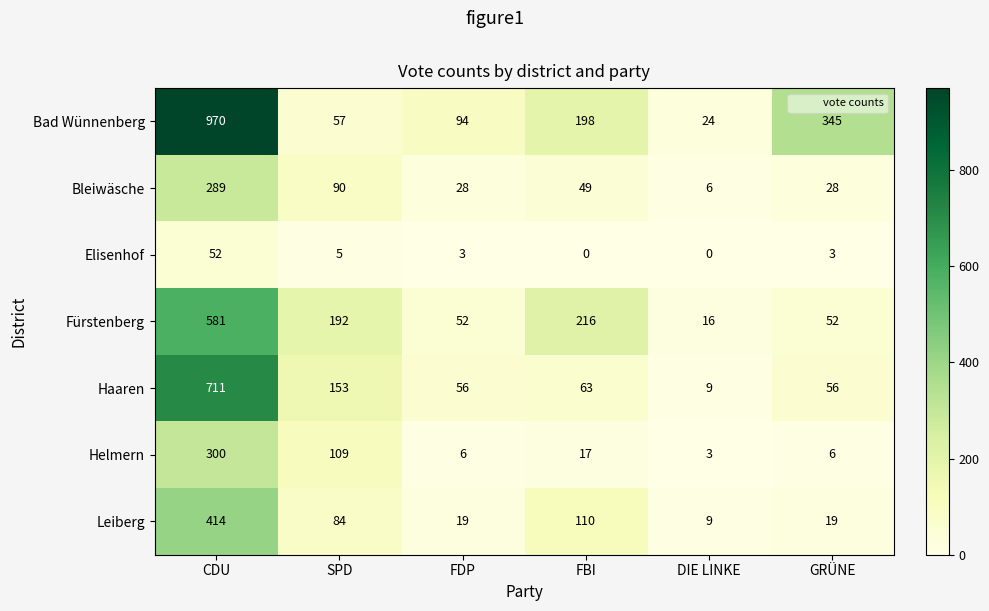

What is the total value across all series at DIE LINKE?

67